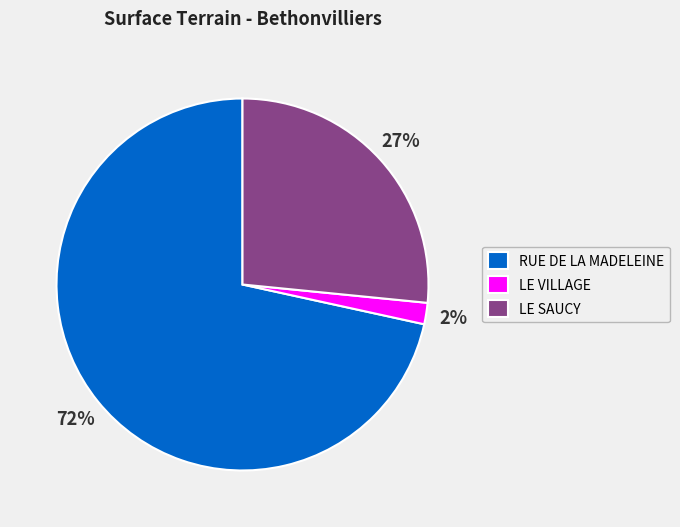

Rank the categories by value from highest to lowest.

RUE DE LA MADELEINE, LE SAUCY, LE VILLAGE